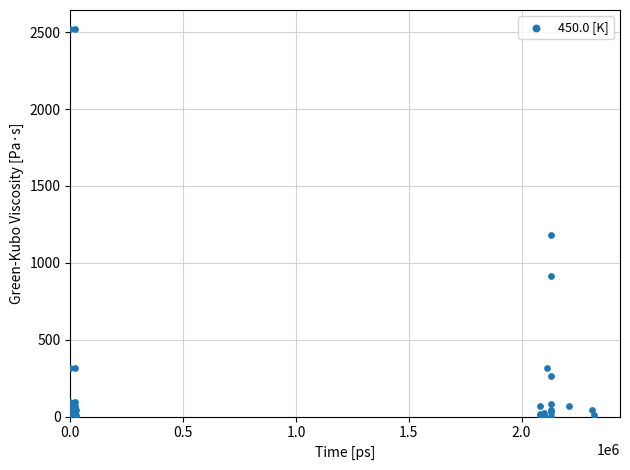

What Y value in the scatter plot is closest to 1259?

1178.4